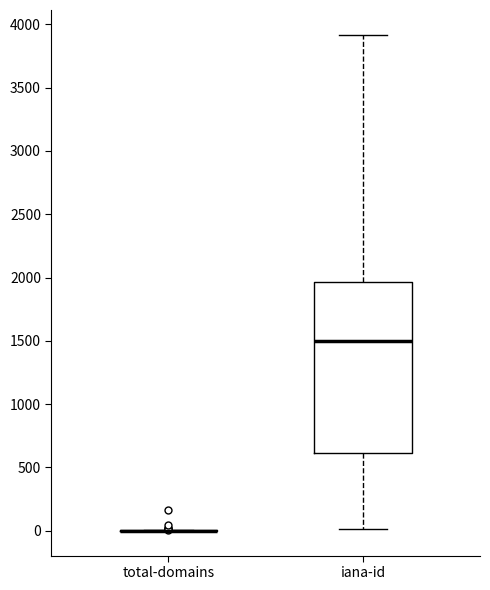

Reading left to right, read every box against the y-axis: the position of its median line, the range the box covers, and the ends of its whiskers. The values are not printed on the chart, so give them approximately, as read against the axis.

total-domains: box collapsed to a line at 0, whiskers 0 to 0
iana-id: median 1500, box 600 to 1950, whiskers 0 to 3900